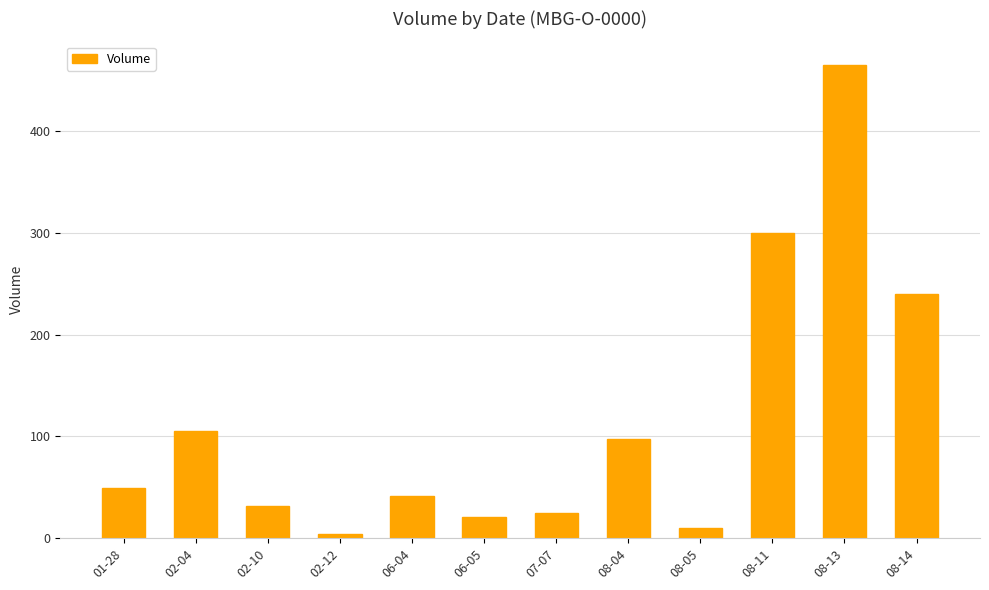

What is the ratio of the value at 07-07 to the value at 02-04?

0.2